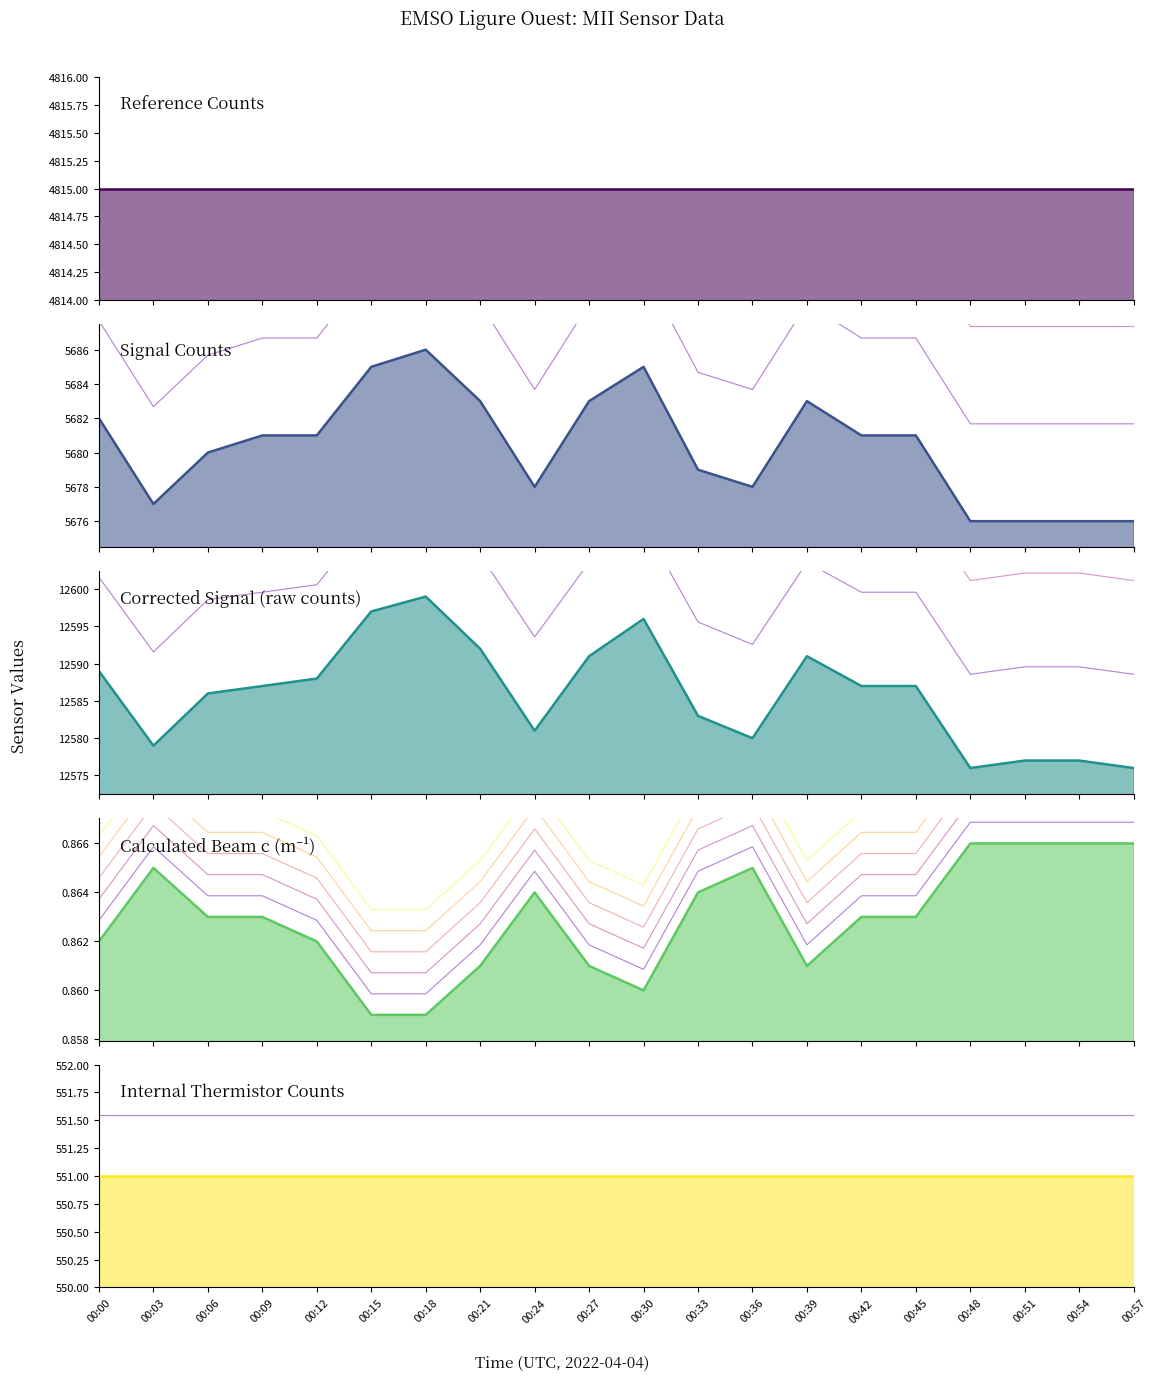

In Signal_Counts, how many points are higher than both neighbors (excluding endpoints)?

3